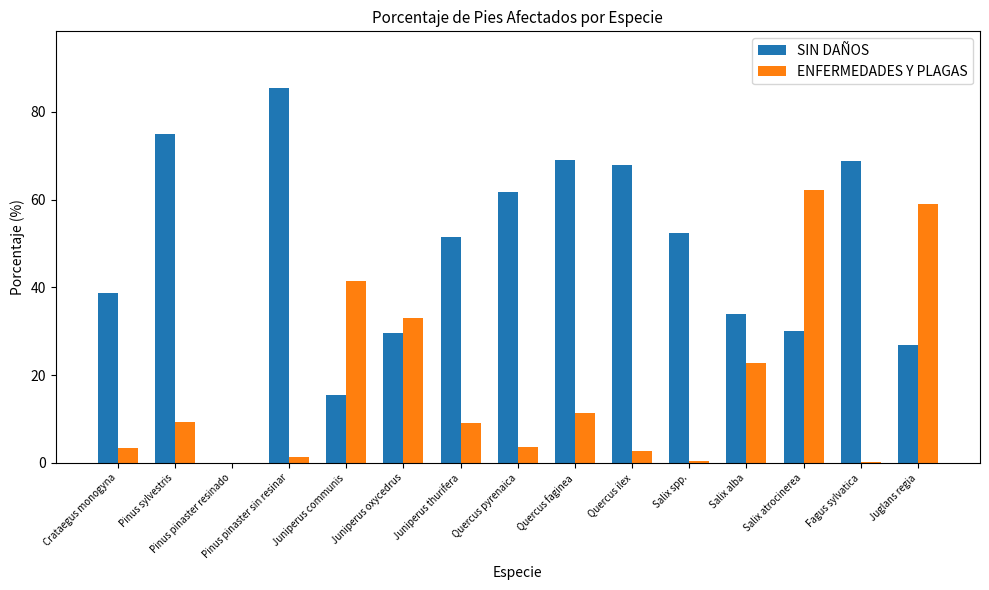

Is the value of ENFERMEDADES Y PLAGAS at Fagus sylvatica greater than the value of SIN DAÑOS at Juglans regia?

No